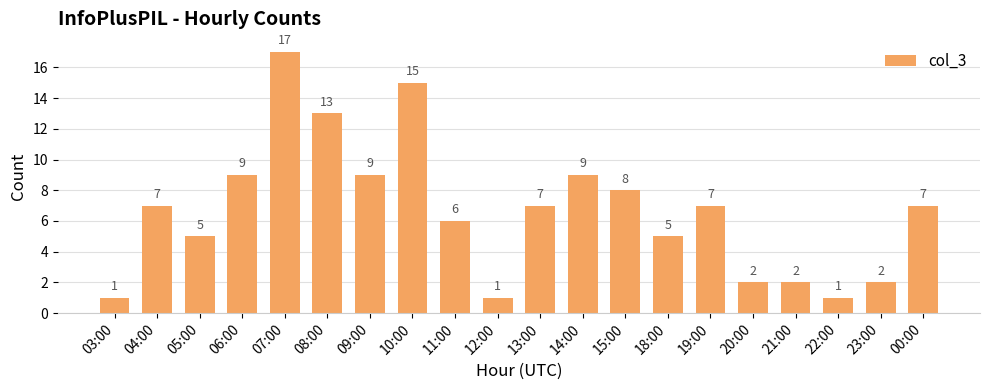

What is the sum of all values?

133